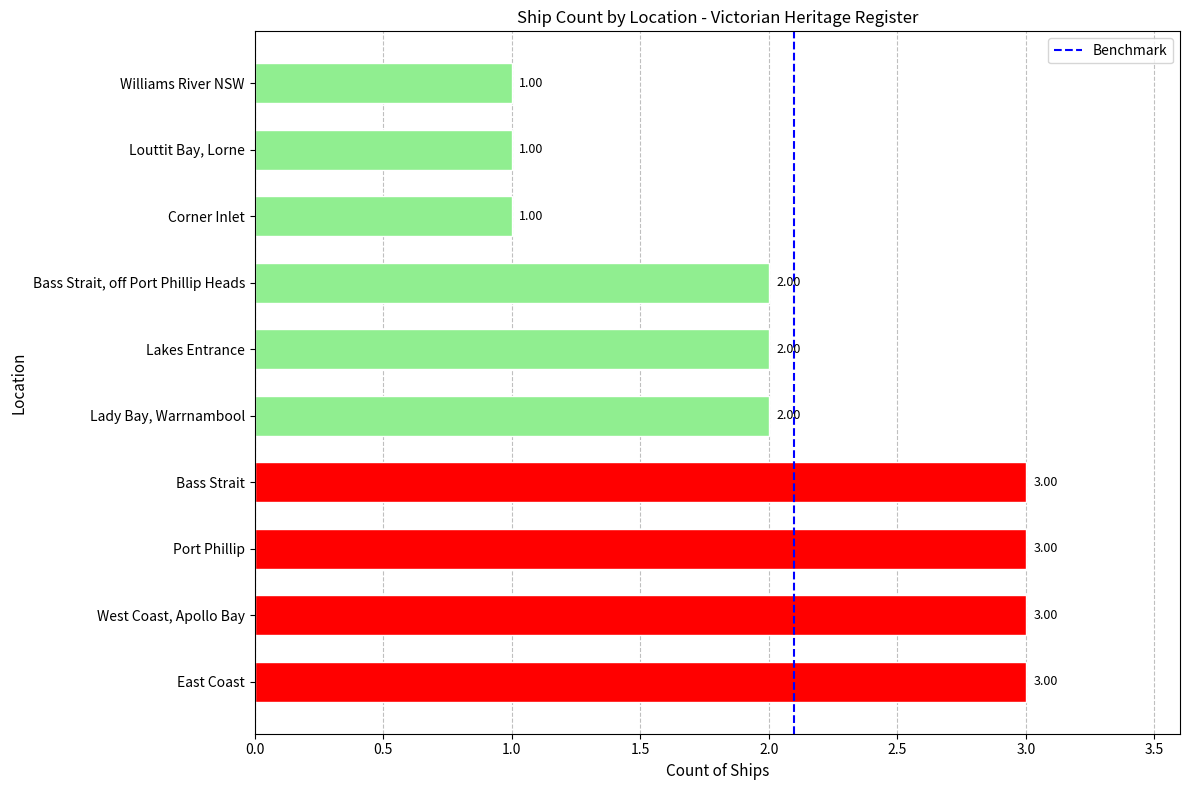

What is the ratio of the value at Lady Bay, Warrnambool to the value at East Coast?

0.7